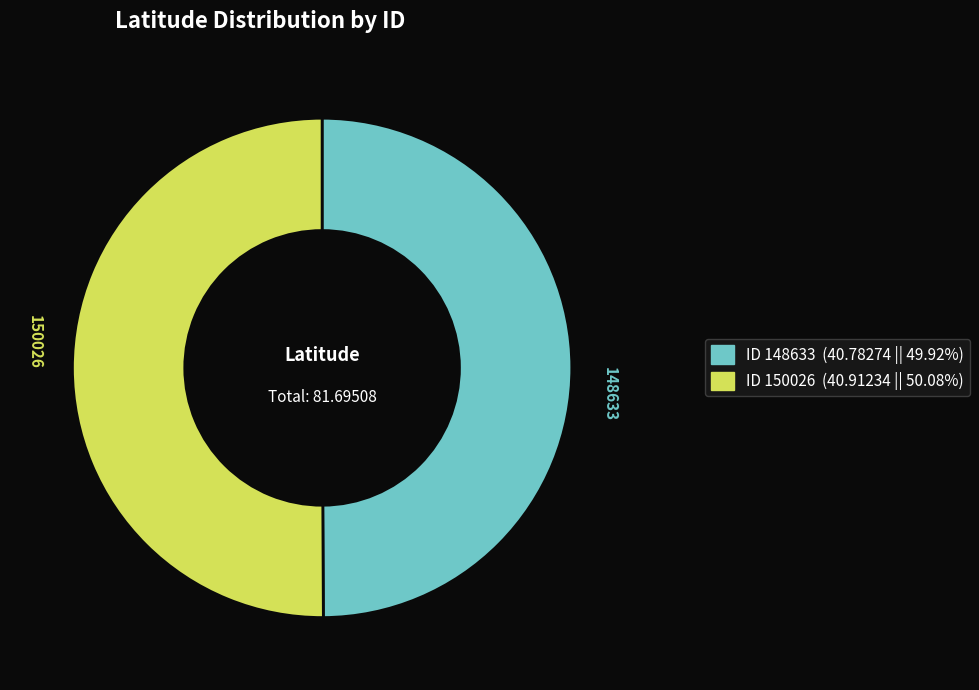

How many segments does this pie chart have?

2